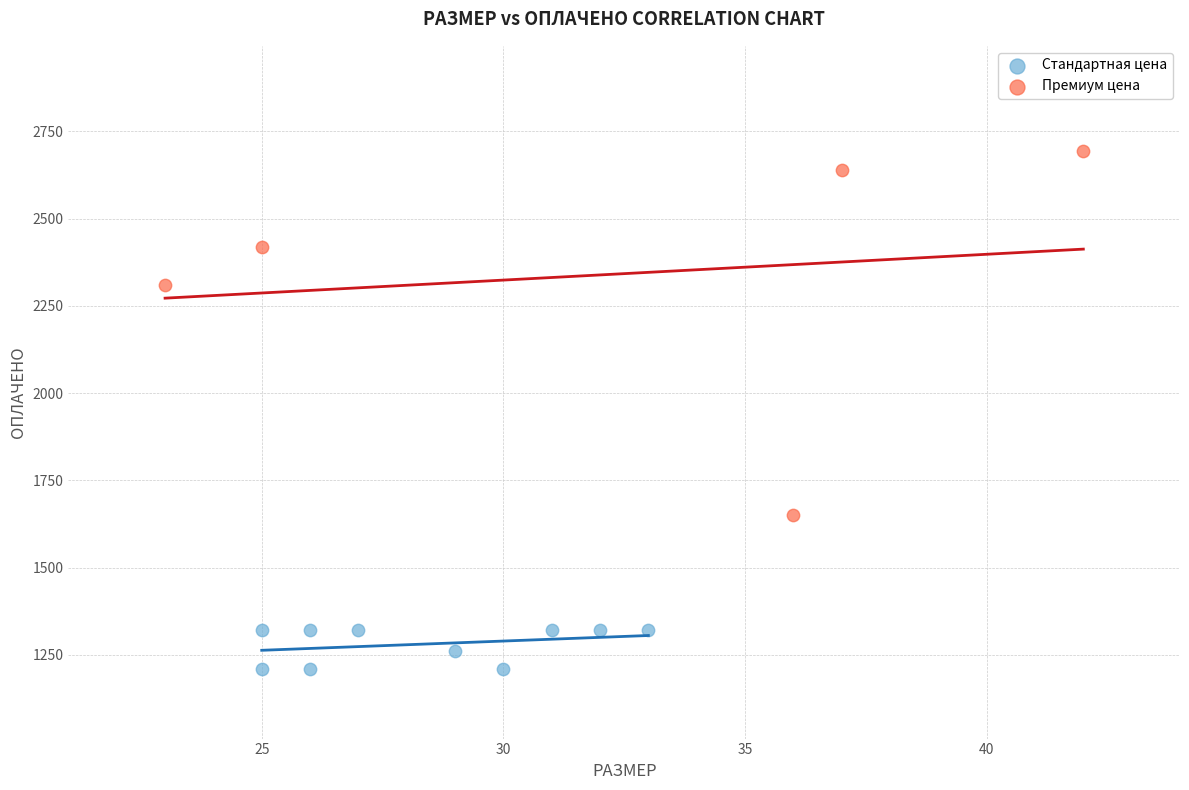

Which series has the widest spread of Y values?

Премиум цена